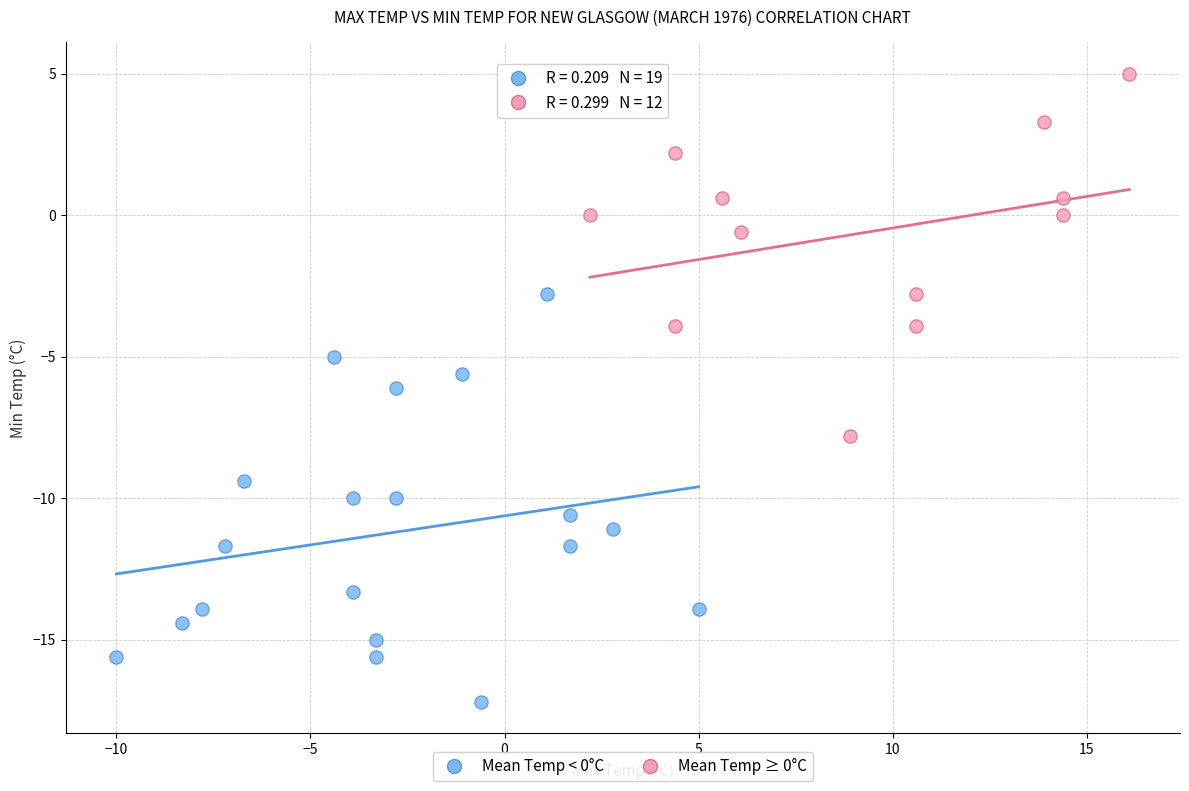

Which series reaches the maximum Y coordinate?

Mean Temp ≥ 0°C